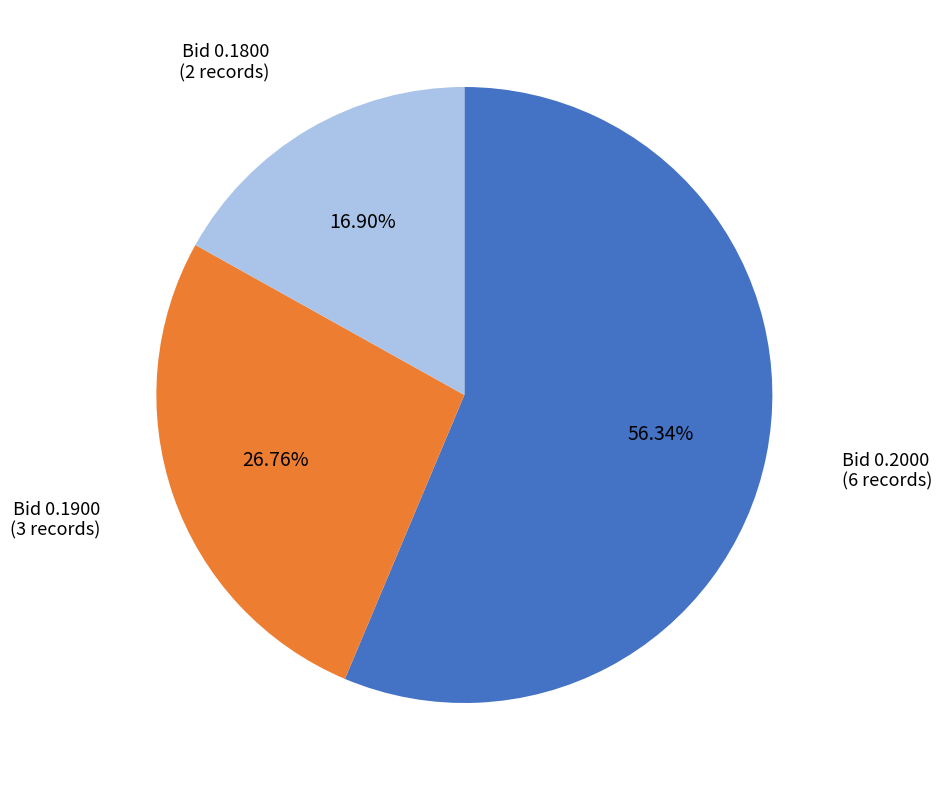

Is there any slice that represents more than half of the pie?

Yes